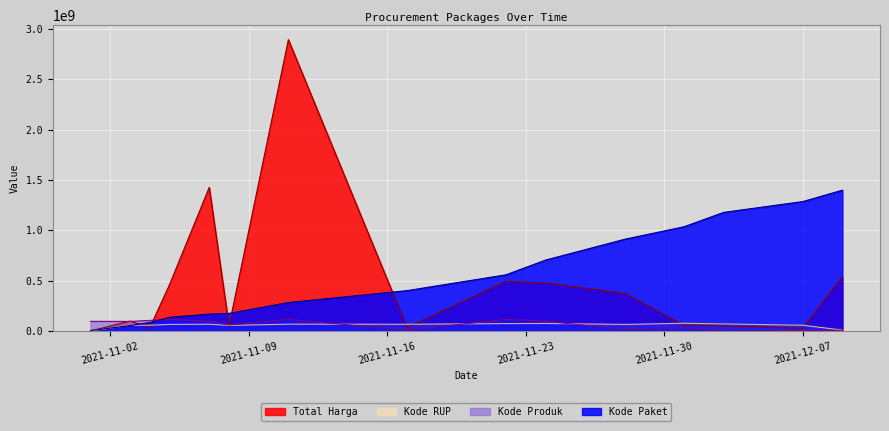

How many times do Kode RUP and Kode Paket cross each other?

2